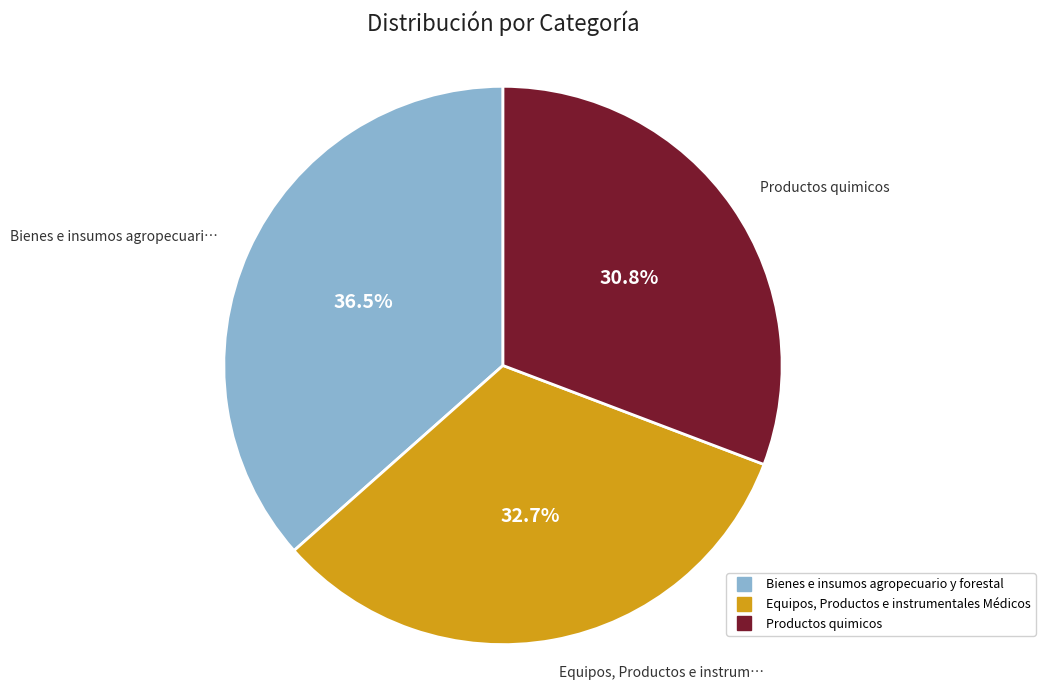

How many slices are in this pie chart?

3